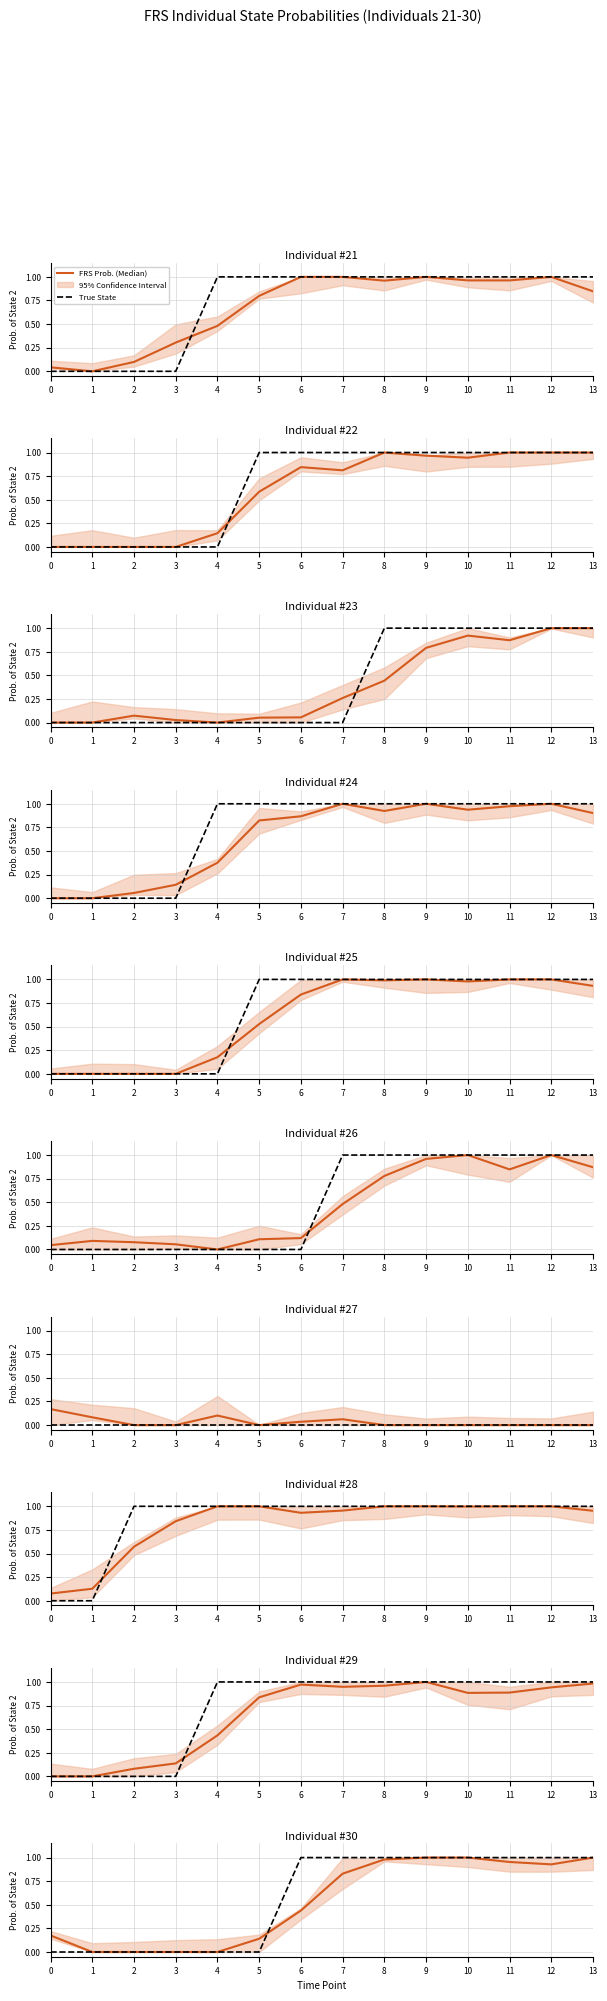

The True State series shows 0.0 at 4. True or false?

True